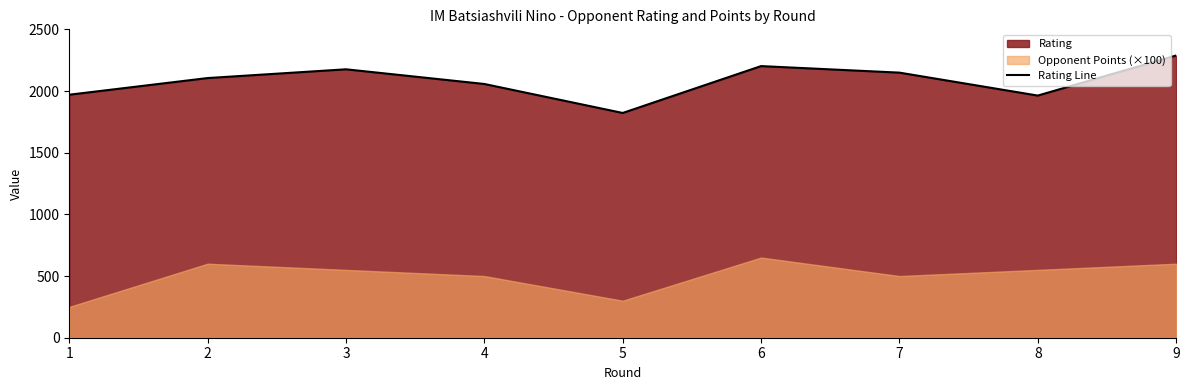

How many categories are shown in the chart?

9